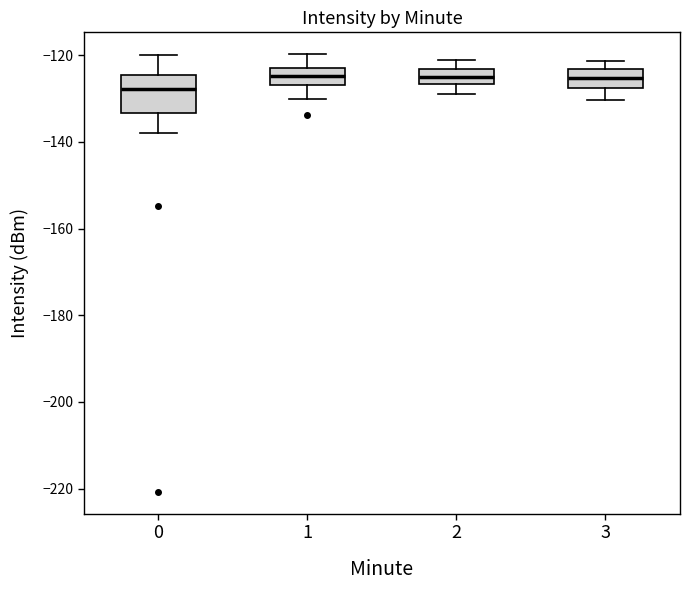

Which box has the lowest median line?

0